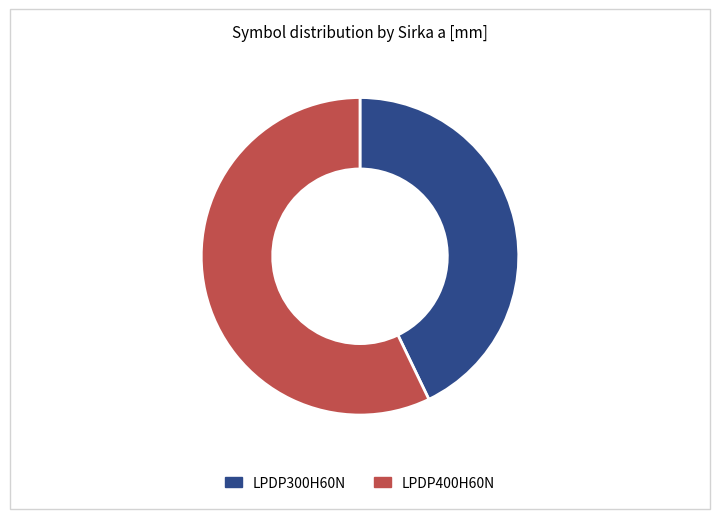

Is there a majority slice in this chart?

Yes